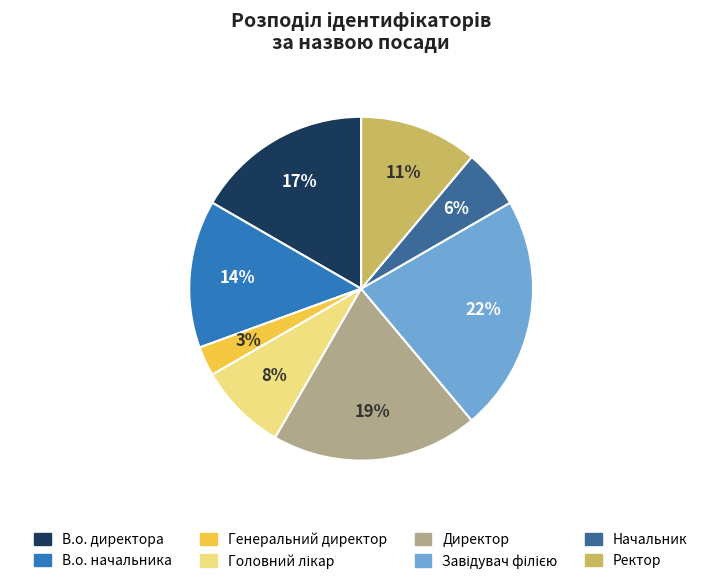

What is the ratio of the value at Директор to the value at В.о. начальника?

1.4